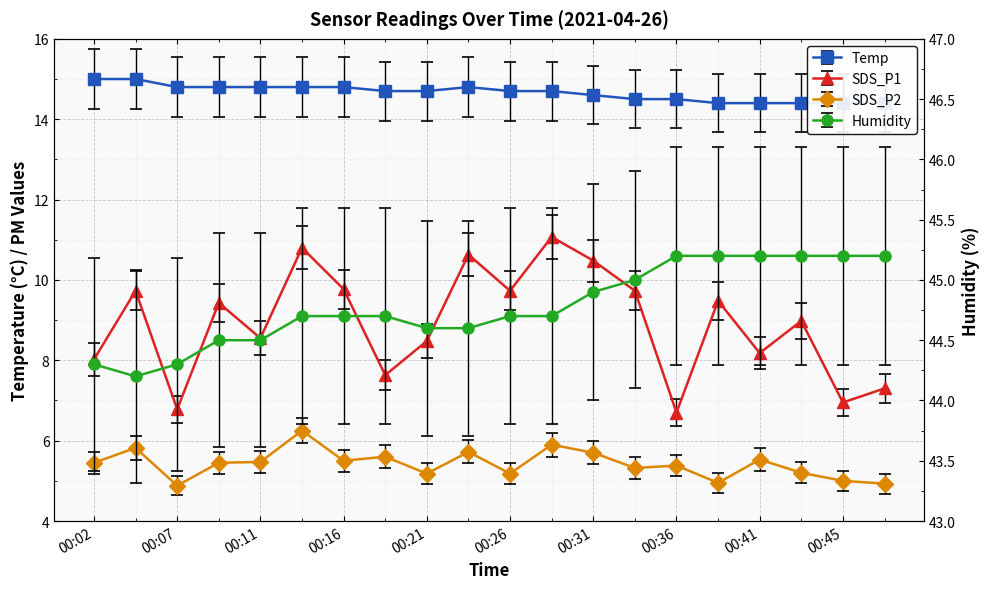

True or false: SDS_P2 and Humidity cross at least once.

False